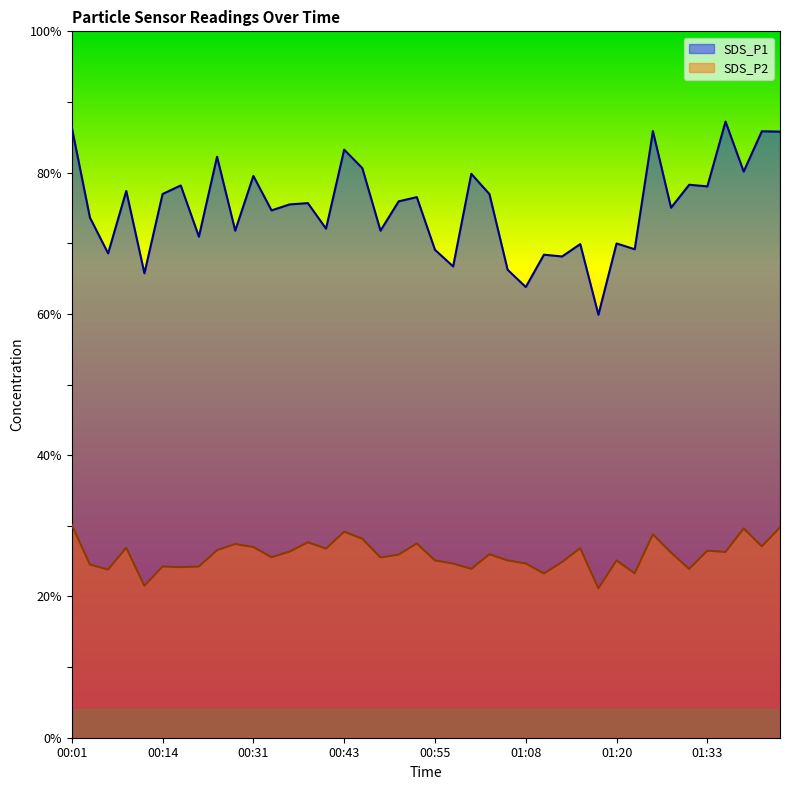

What is the label of the 32nd point from the right?

00:26